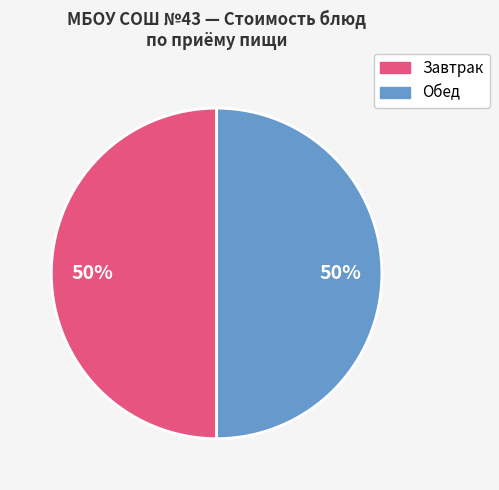

Is the sum of Завтрак and Обед greater than half?

Yes